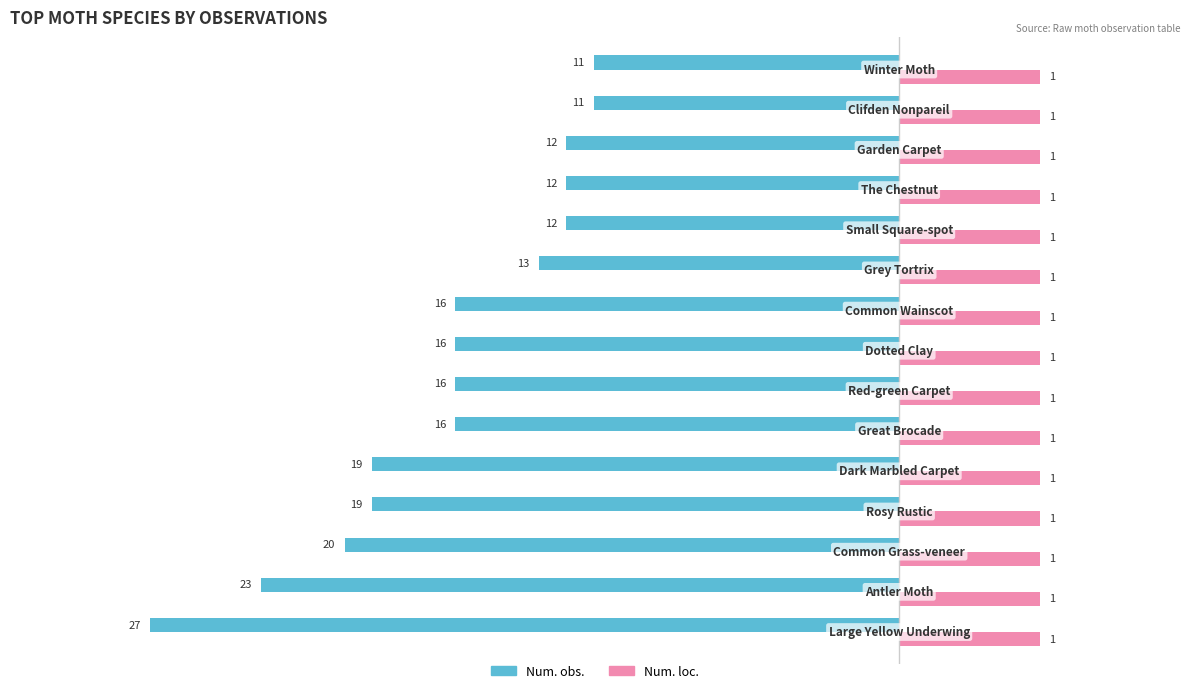

What are all the series names shown in the legend?

Num. obs., Num. loc.